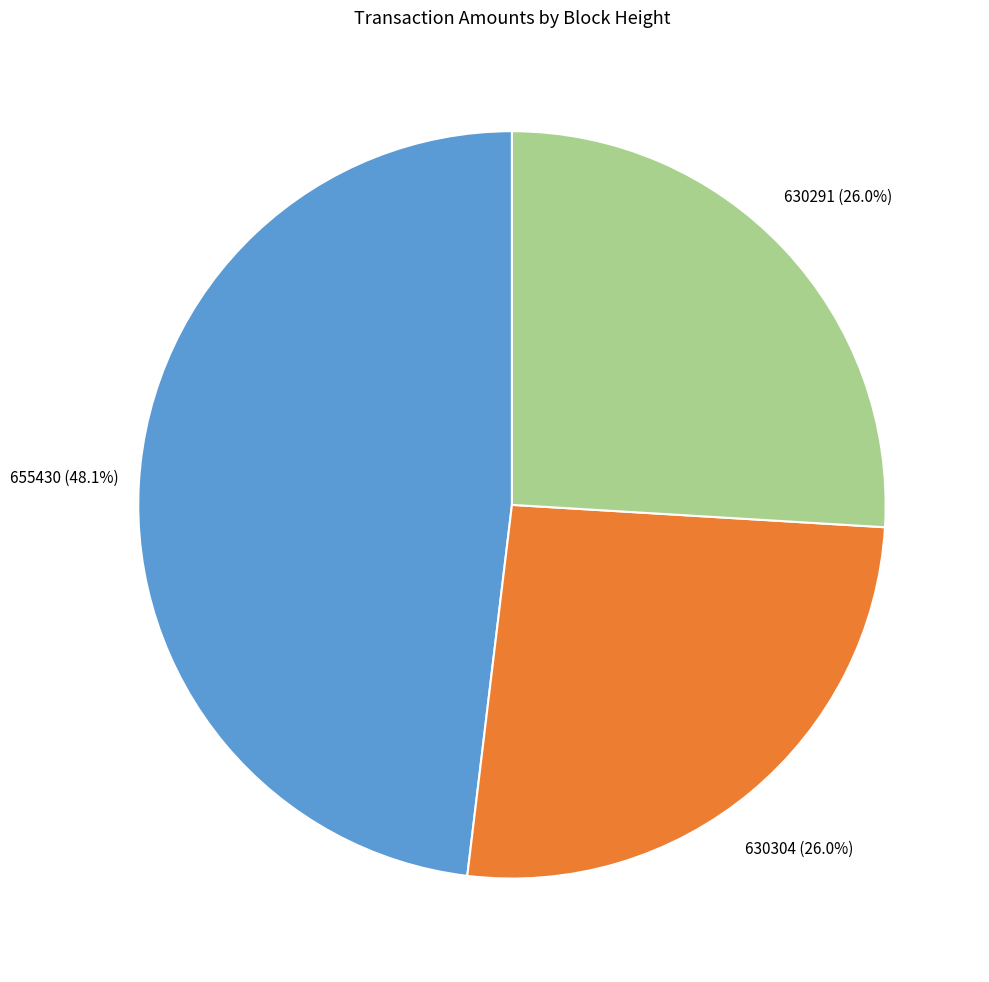

True or false: 630291 accounts for 26% of the total.

True